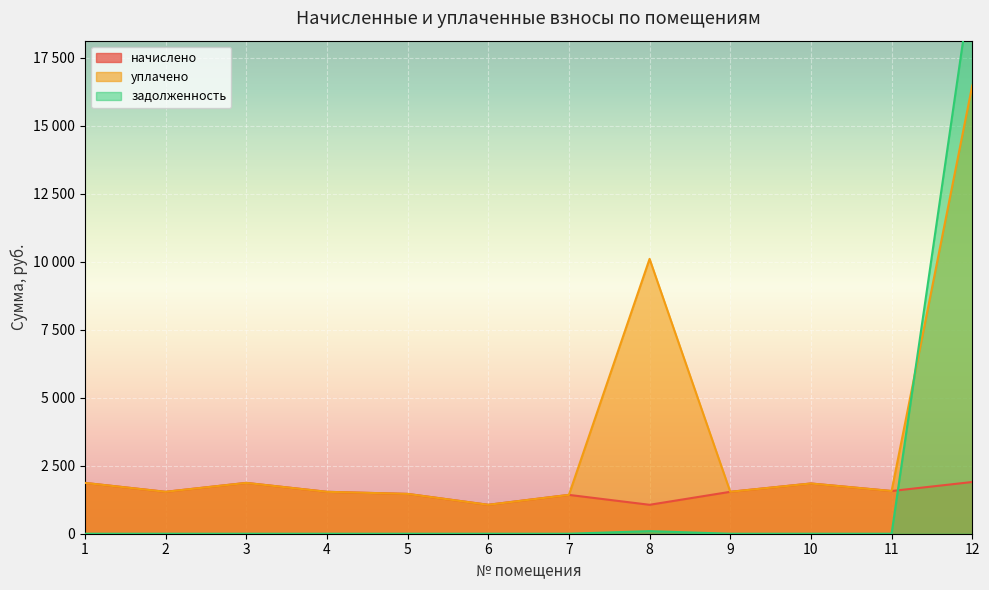

How many values in задолженность are above zero?

2